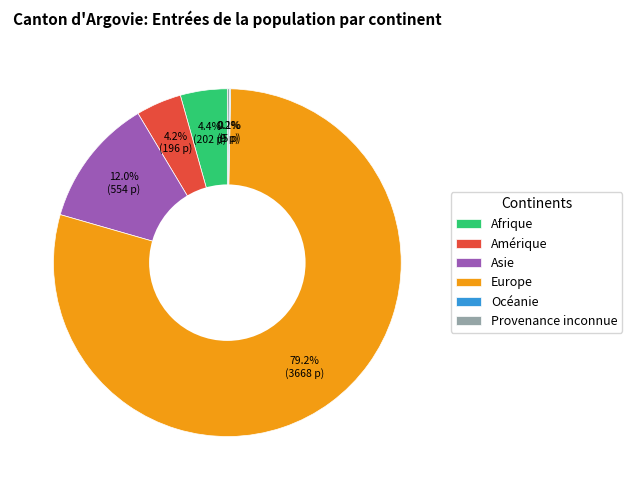

To the nearest percent, what is the average slice percentage?

17%